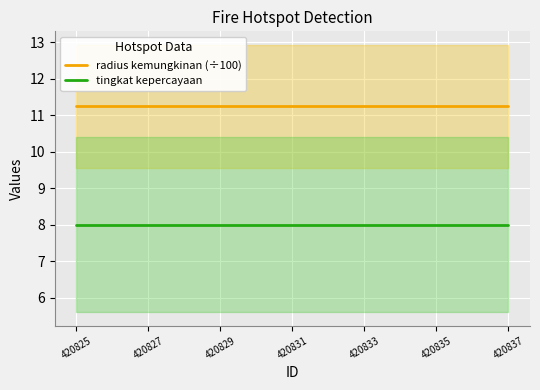

At which category is the sum across all series the highest?

420825